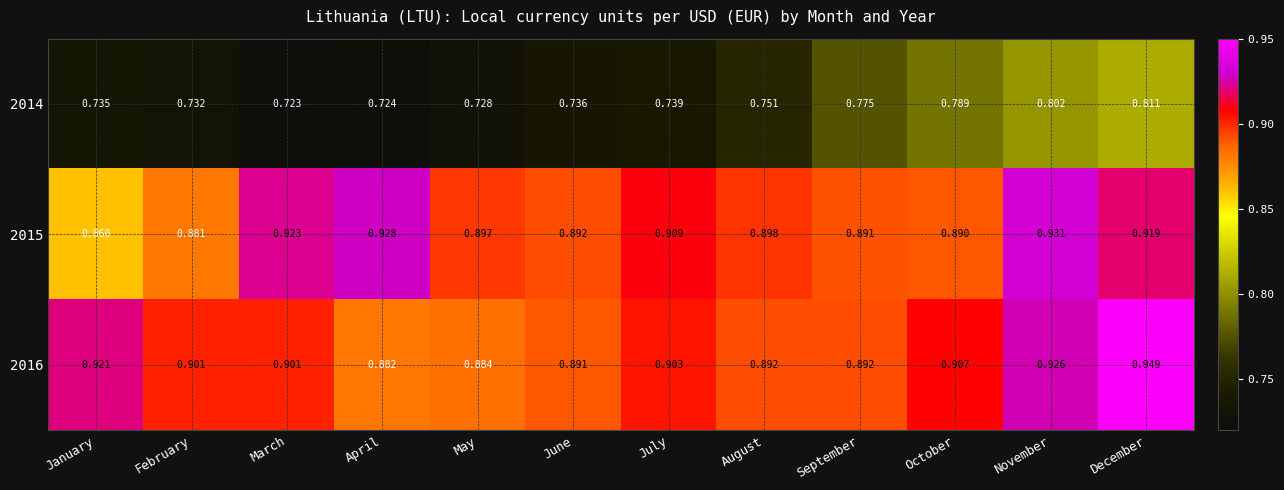

At which category does the chart reach its peak across all series?

December